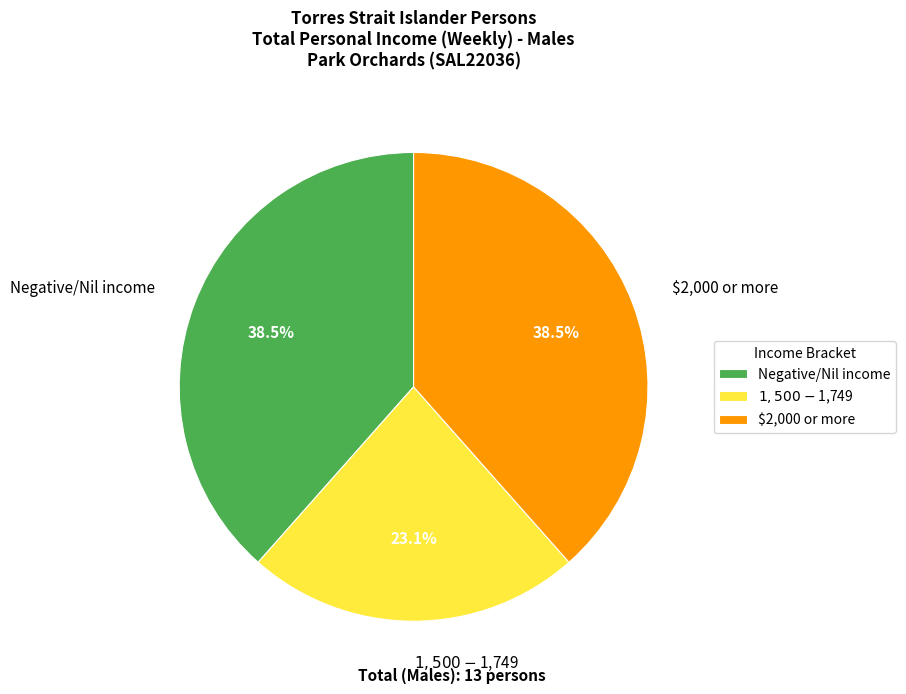

What percentage is the $1,500-$1,749 slice, to the nearest percent?

23%